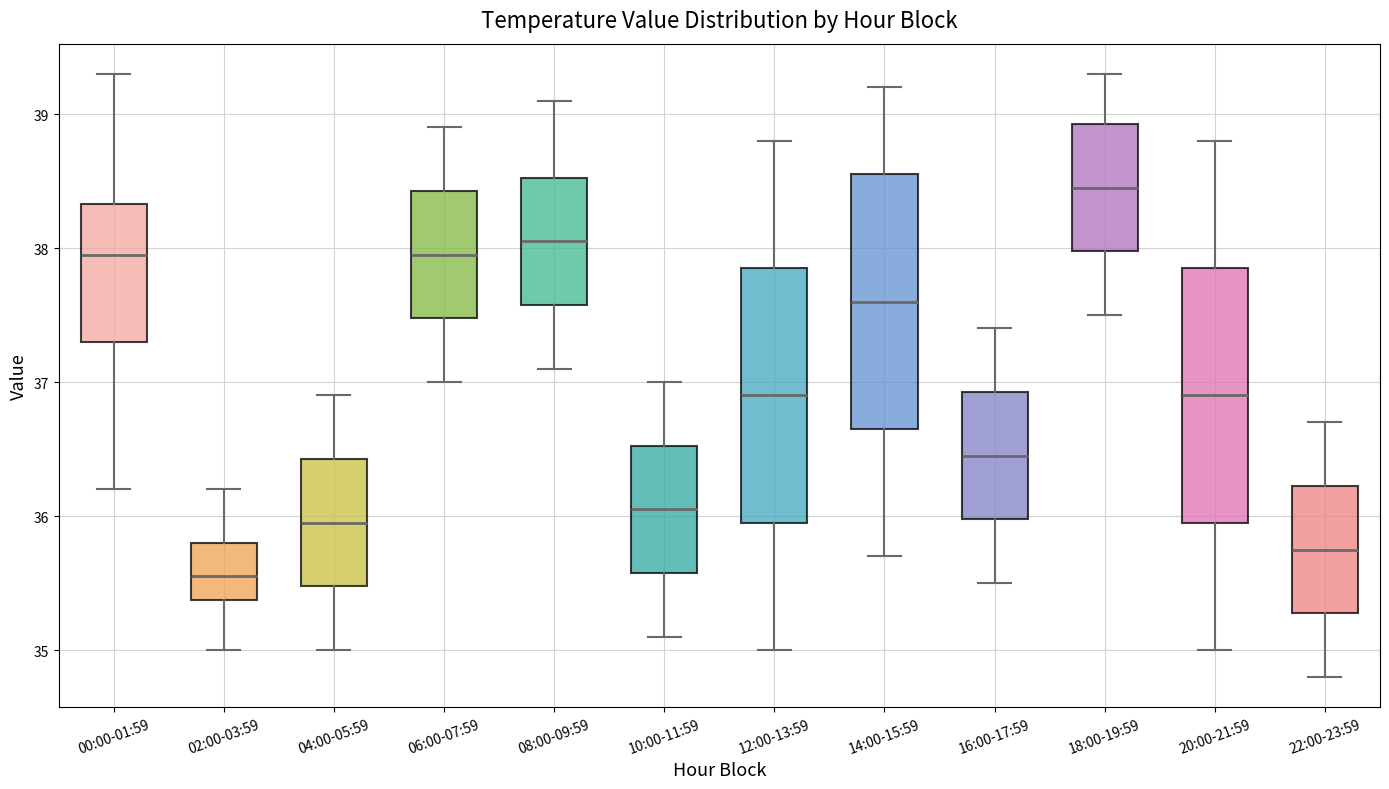

Where is the upper edge of the box for 16:00-17:59 on the y-axis? The values are not printed on the chart, so give them approximately, as read against the axis.

36.9